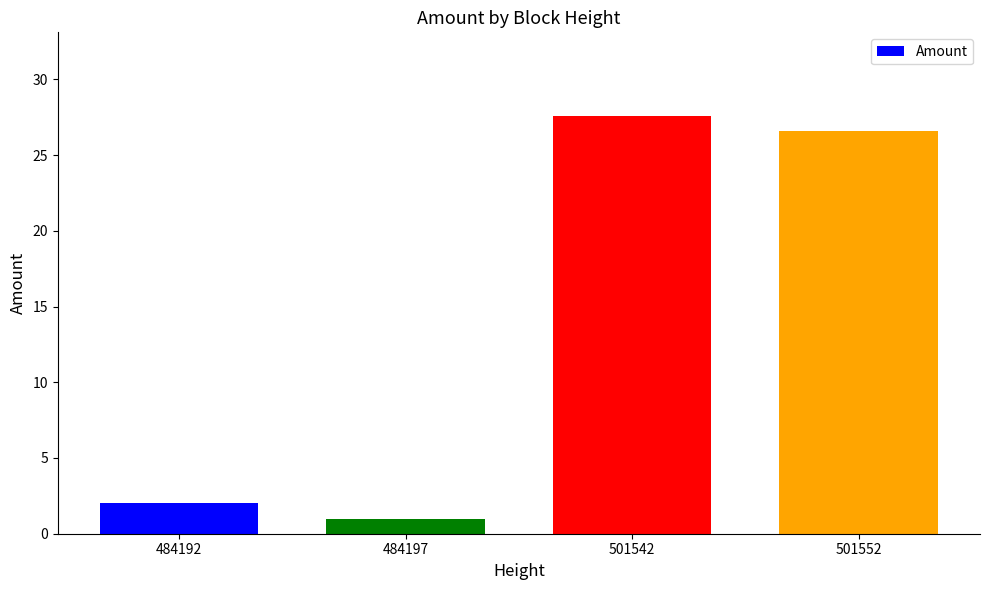

Read the value at 484192.

2.0